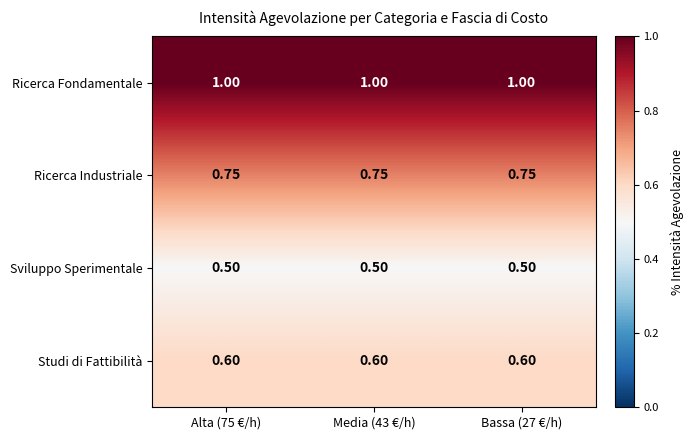

How many data points does each series have?

3